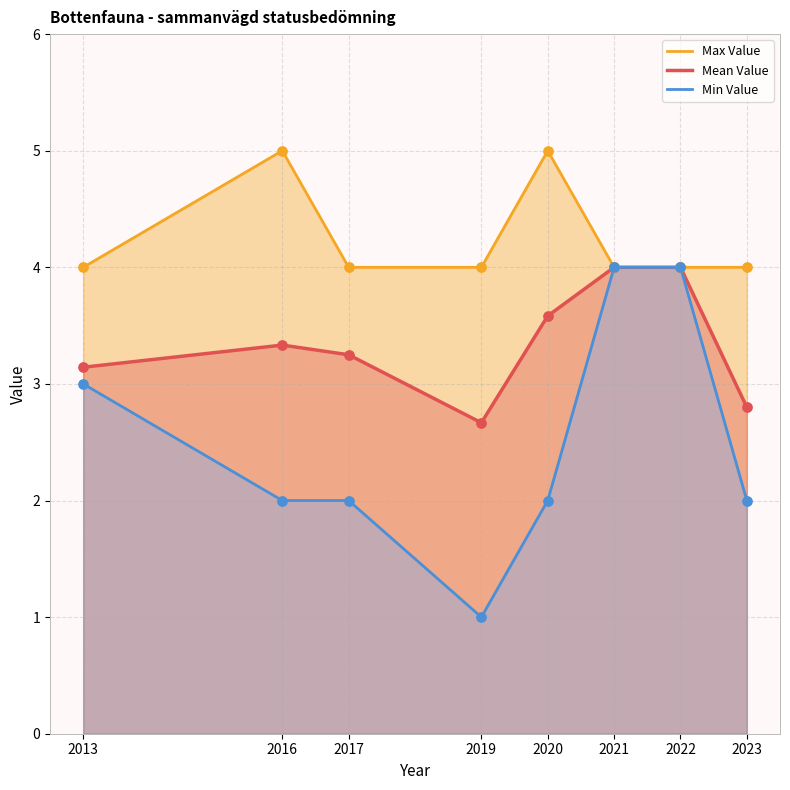

Is the value of Min Value at 2019 greater than the value of Mean Value at 2017?

No